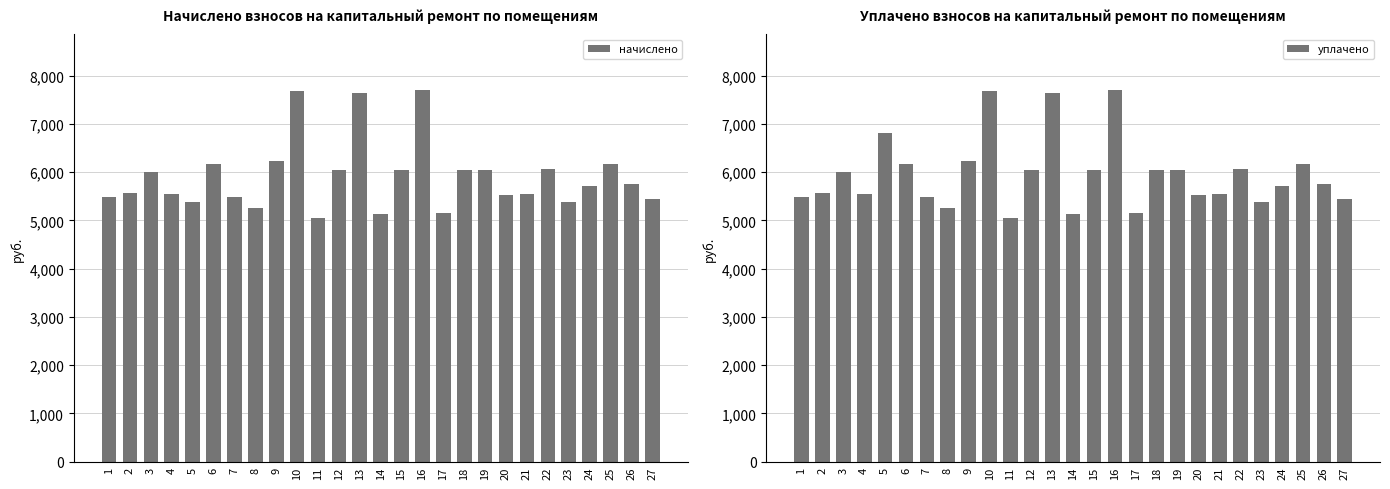

Rank the categories by уплачено value from highest to lowest.

16, 10, 13, 5, 9, 25, 6, 22, 12, 15, 18, 19, 3, 26, 24, 2, 21, 4, 20, 1, 7, 27, 23, 8, 17, 14, 11